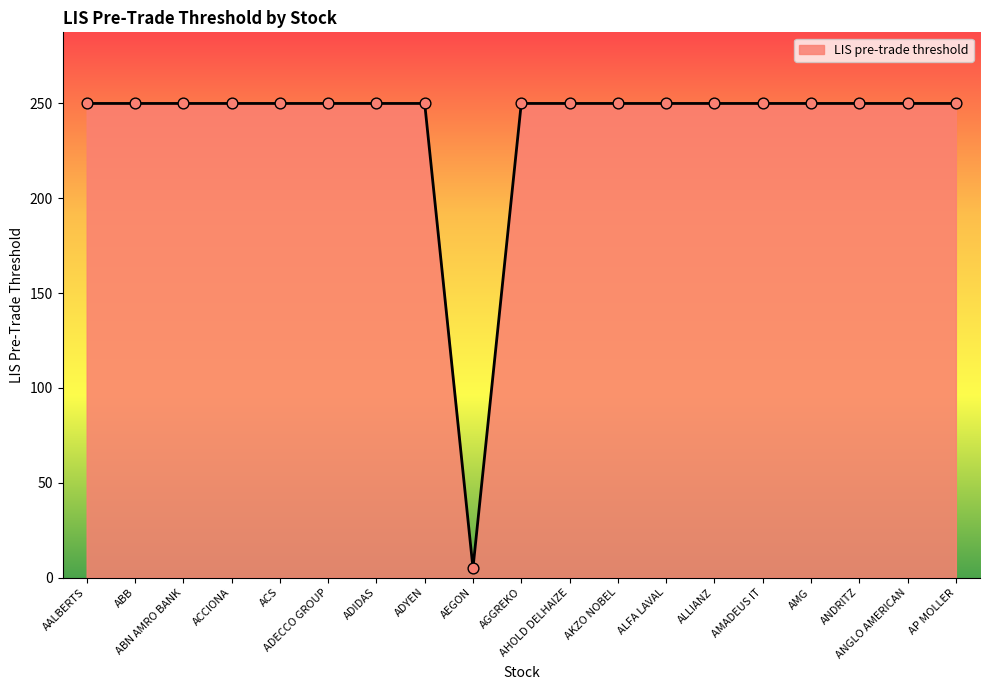

Approximately how many times larger is the value at ALLIANZ compared to ABB?

1.0